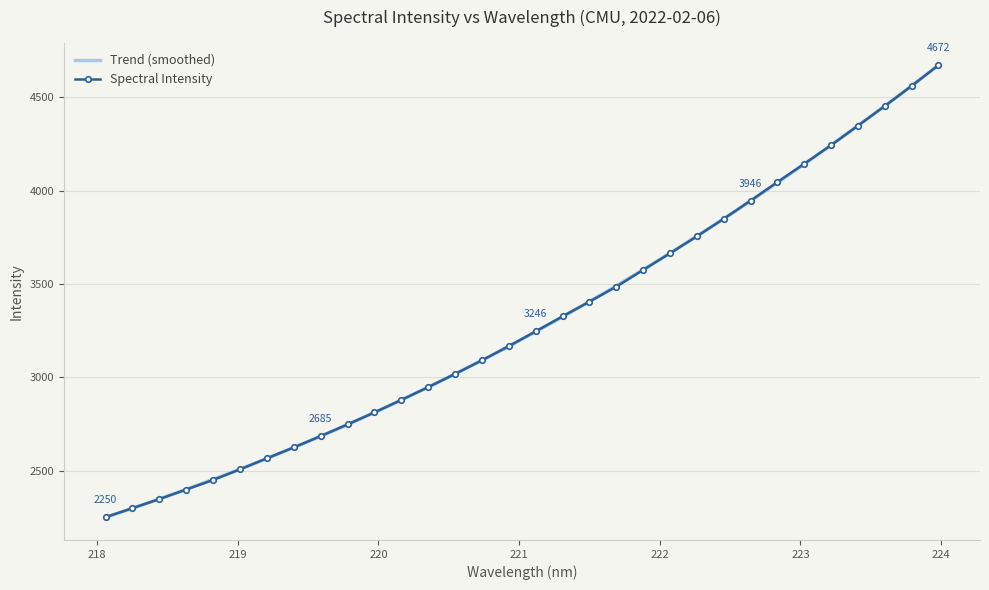

Reading left to right, transcribe all the data shown in this chart.

2250.3	2298.5	2347.2	2398.5	2449.7	2506.5	2565.7	2624.2	2684.8	2747.3	2811.5	2878.5	2947.1	3017.9	3090.6	3166.5	3245.9	3326.2	3404.9	3485.2	3574.9	3664.1	3755.1	3848.9	3946.1	4045.9	4143.8	4243.5	4348.0	4452.9	4560.9	4672.0